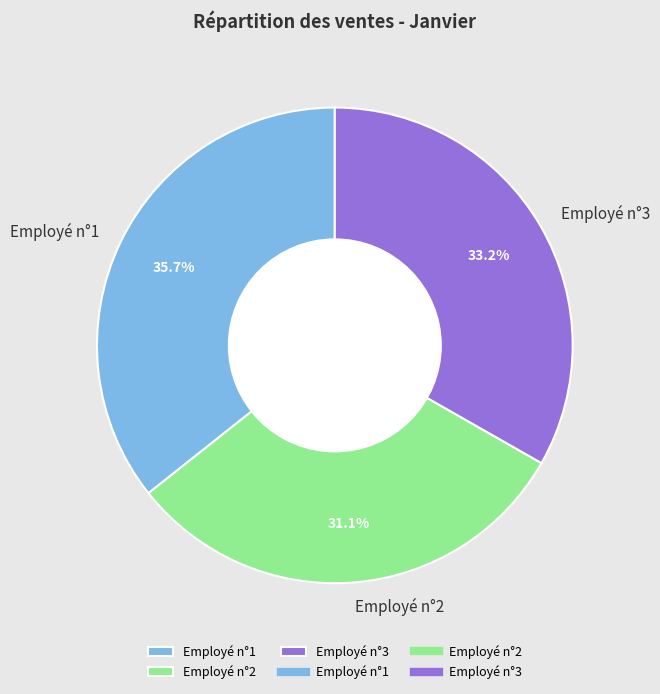

To the nearest percent, what is the difference between the Employé n°1 and Employé n°2 slice percentages?

5%